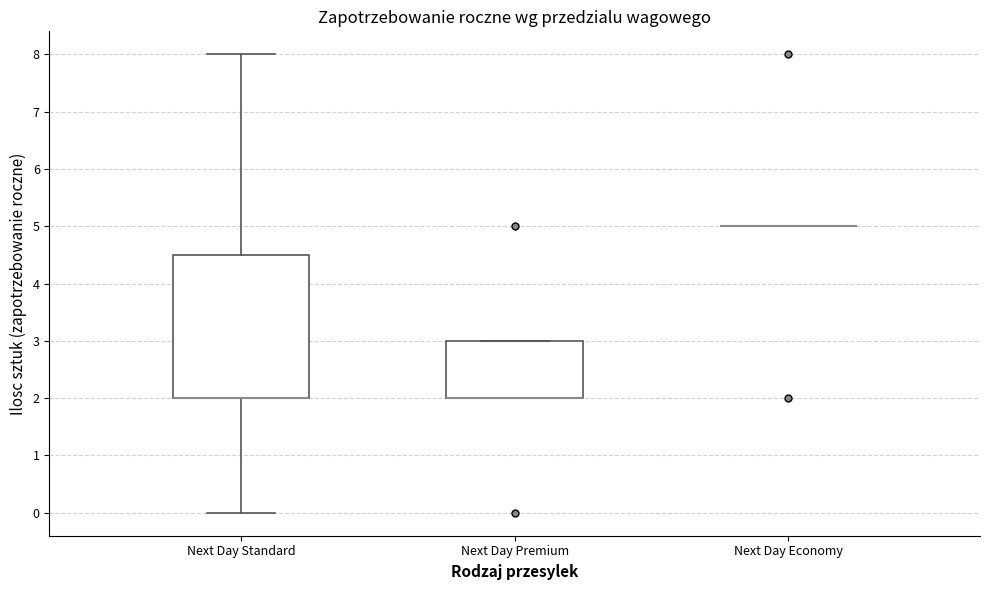

Where does the lower whisker of the box for Next Day Standard end on the y-axis? The values are not printed on the chart, so give them approximately, as read against the axis.

0.0